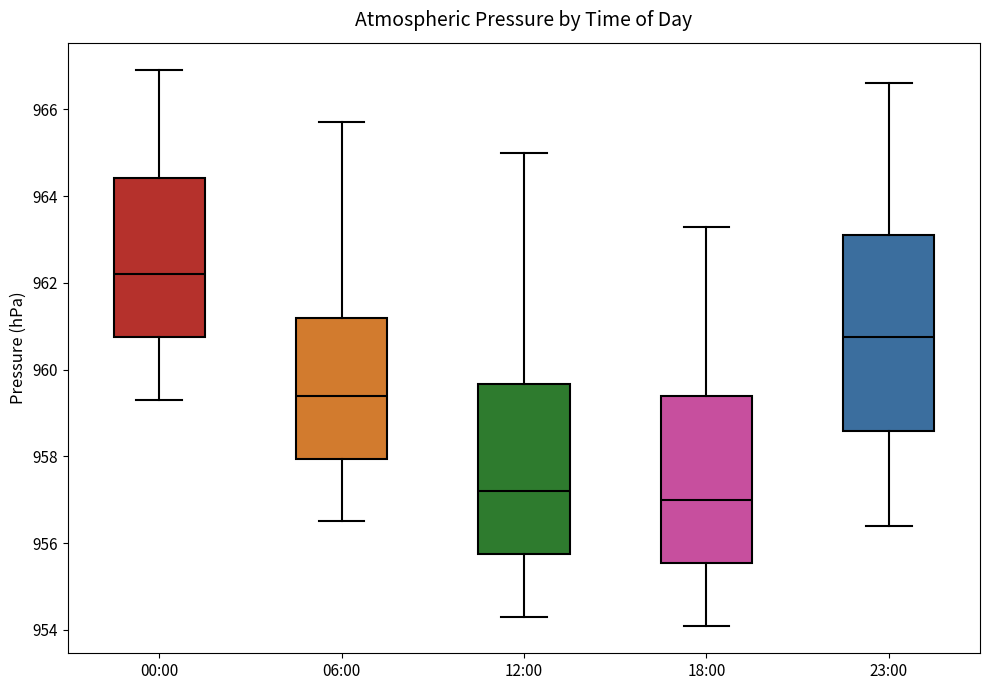

Comparing the boxes themselves (not the whiskers), which one is the tallest?

23:00